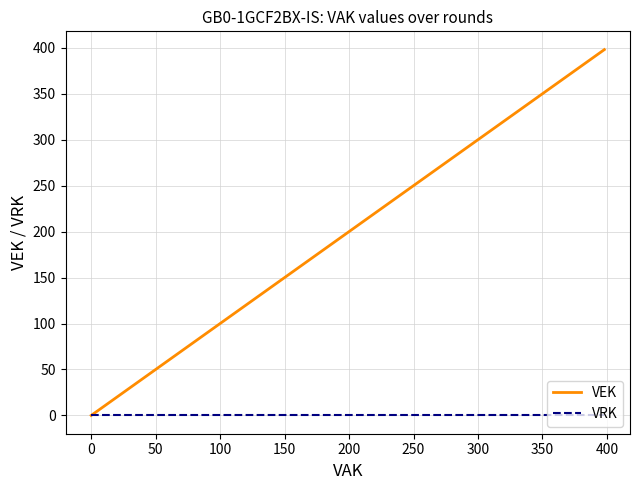

Is this an area chart (filled region under the line)?

No